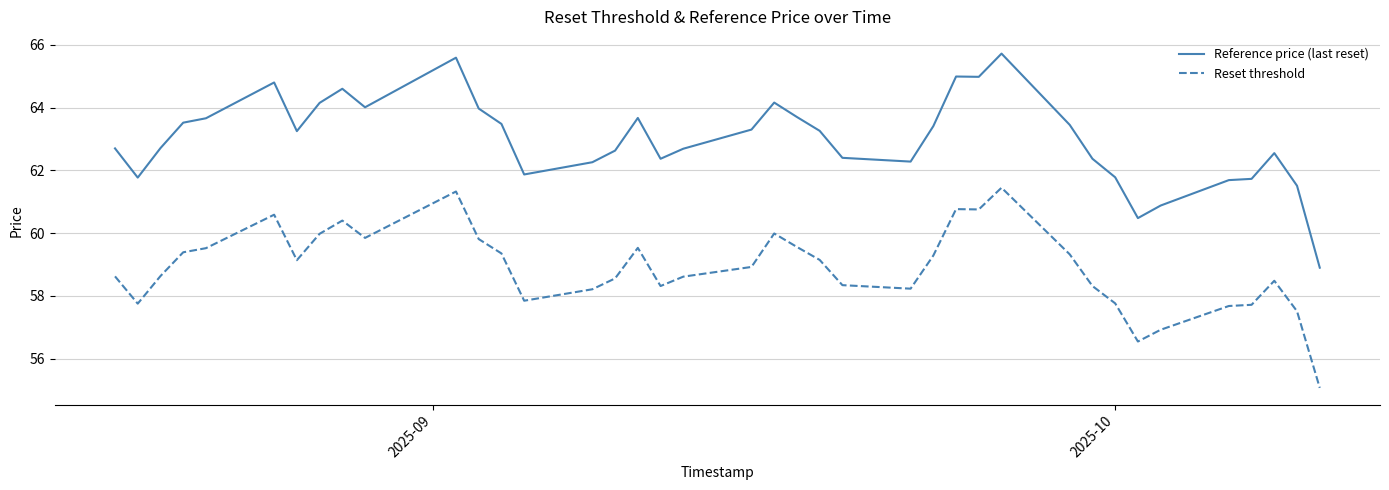

List the series in order of their peak value, highest first.

Reference price (last reset), Reset threshold